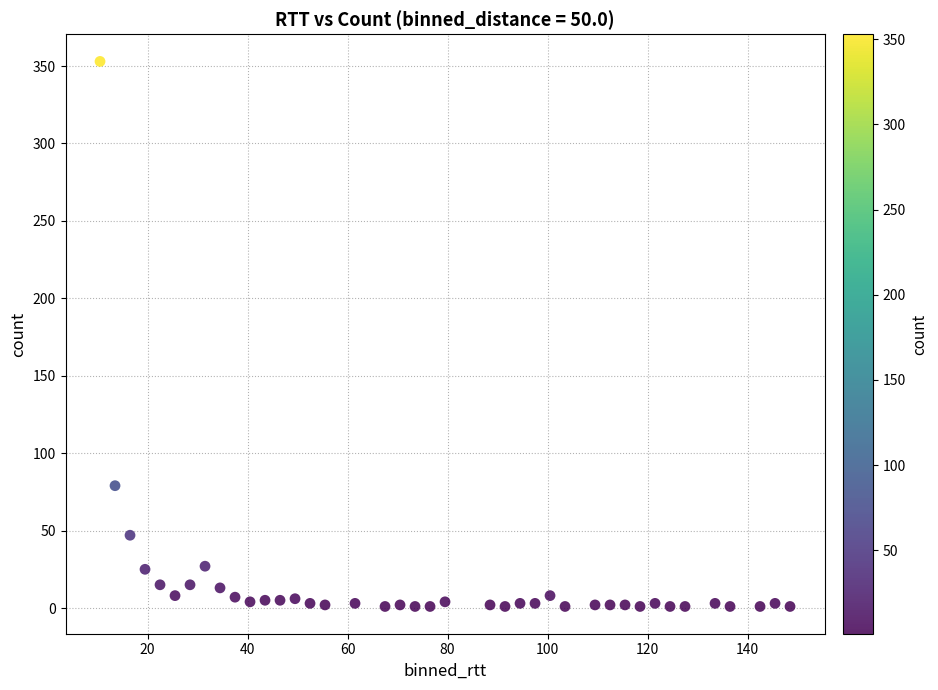

What is the range of Y values (max minus min)?

352